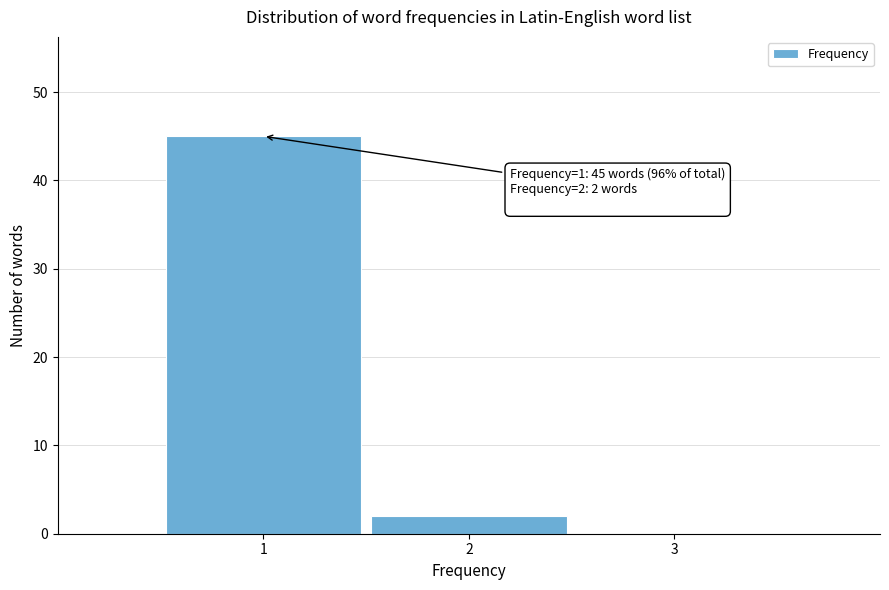

Over which range of the x-axis is the bar tallest?

0.5 to 1.5